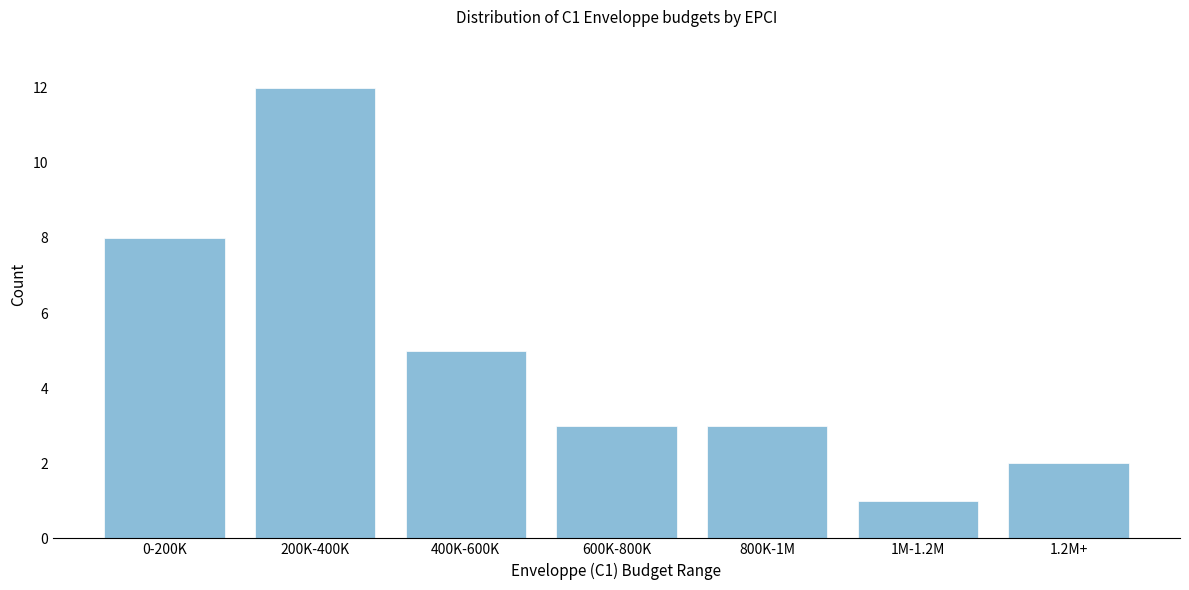

Reading left to right, extract all data points from this chart.

0-200K=8	200K-400K=12	400K-600K=5	600K-800K=3	800K-1M=3	1M-1.2M=1	1.2M+=2